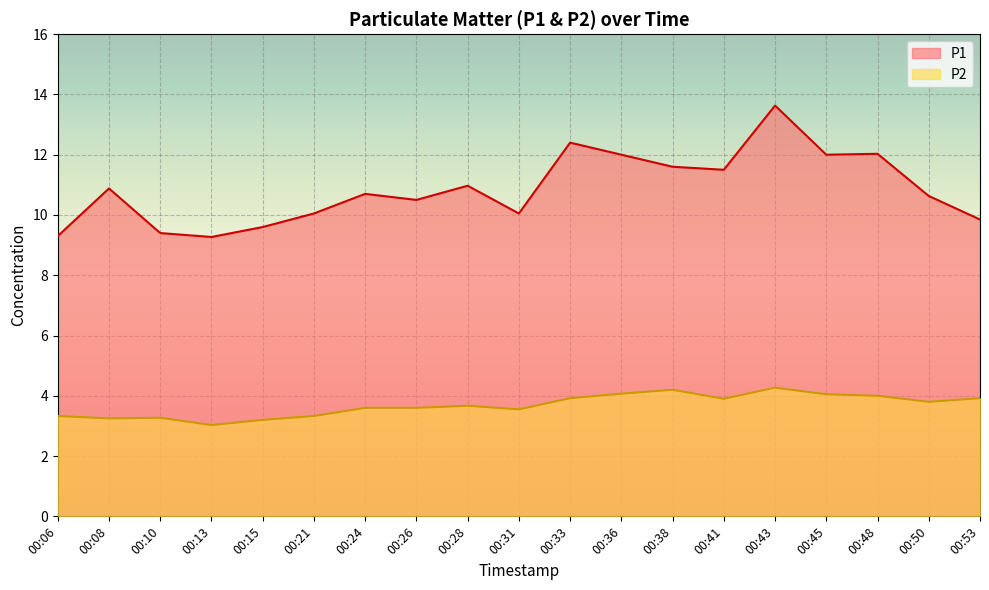

At which label is P1 closest to 11?

00:28